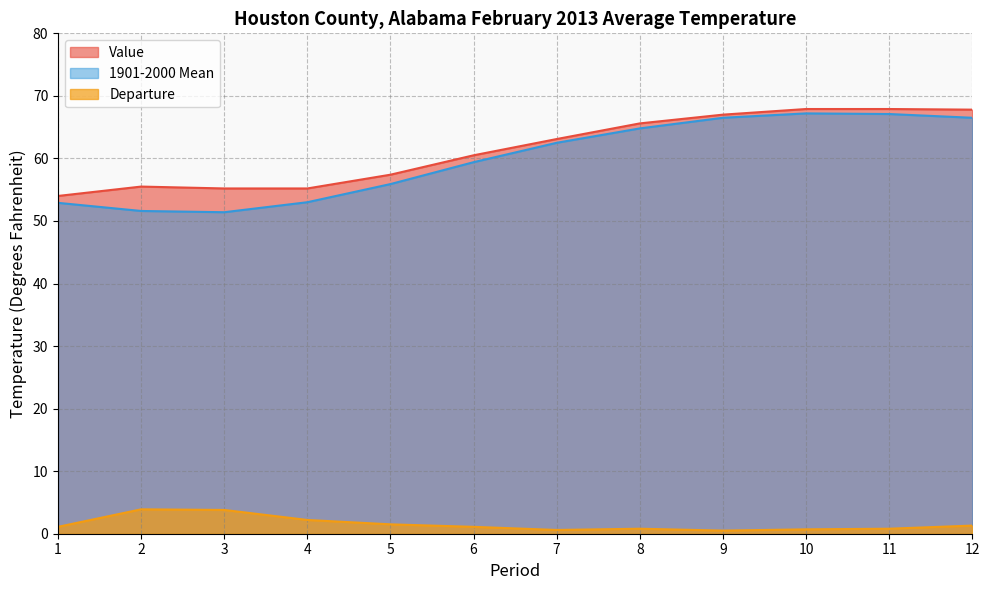

Reading left to right, transcribe all the data shown in this chart.

Value: 54.0	55.5	55.2	55.2	57.4	60.5	63.1	65.6	67.0	67.9	67.9	67.8
1901-2000 Mean: 52.9	51.6	51.4	53.0	55.9	59.4	62.5	64.8	66.5	67.2	67.1	66.5
Departure: 1.1	3.9	3.8	2.2	1.5	1.1	0.6	0.8	0.5	0.7	0.8	1.3